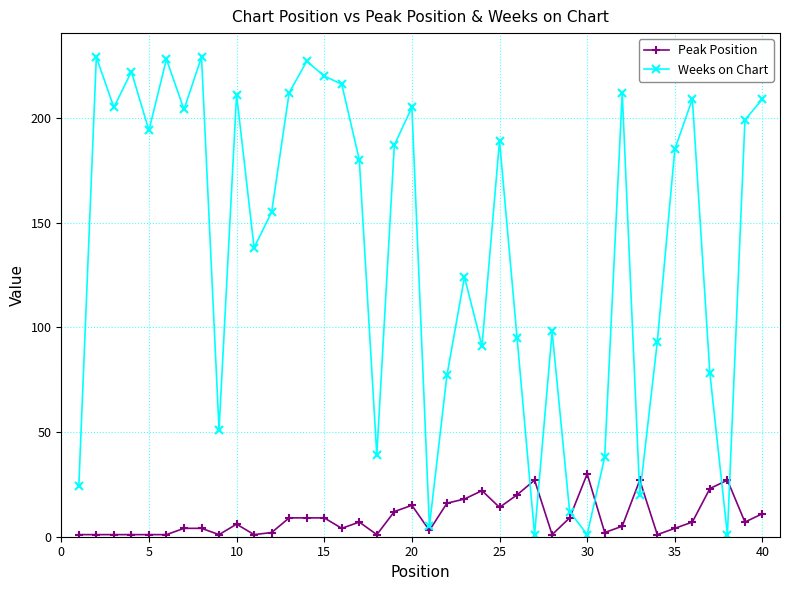

Which series has the largest total across all categories?

Weeks on Chart